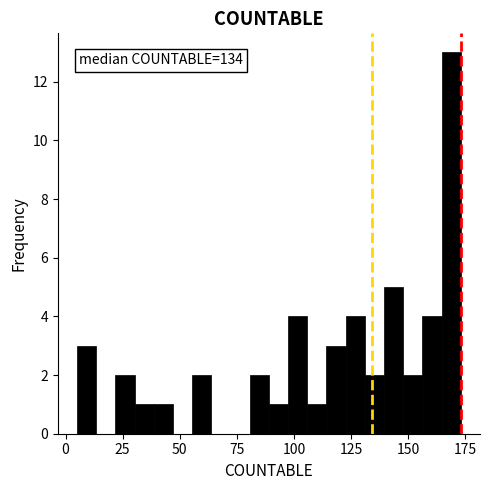

Around what value on the x-axis is the tallest bar? Give the approximate position of its centre, as read against the axis.

170